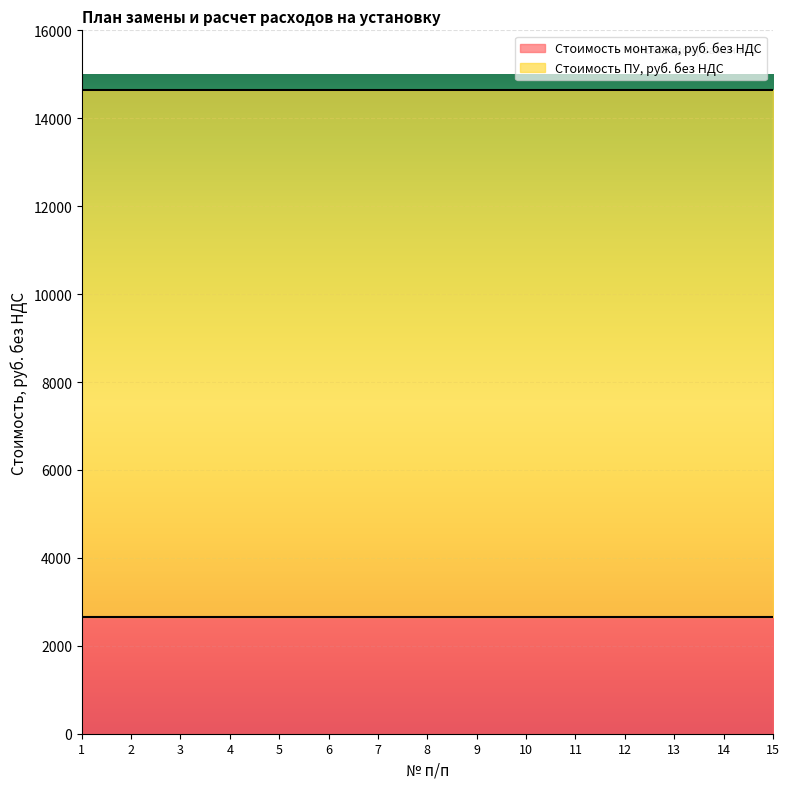

True or false: Стоимость ПУ, руб. без НДС and Стоимость монтажа, руб. без НДС intersect in this chart.

False